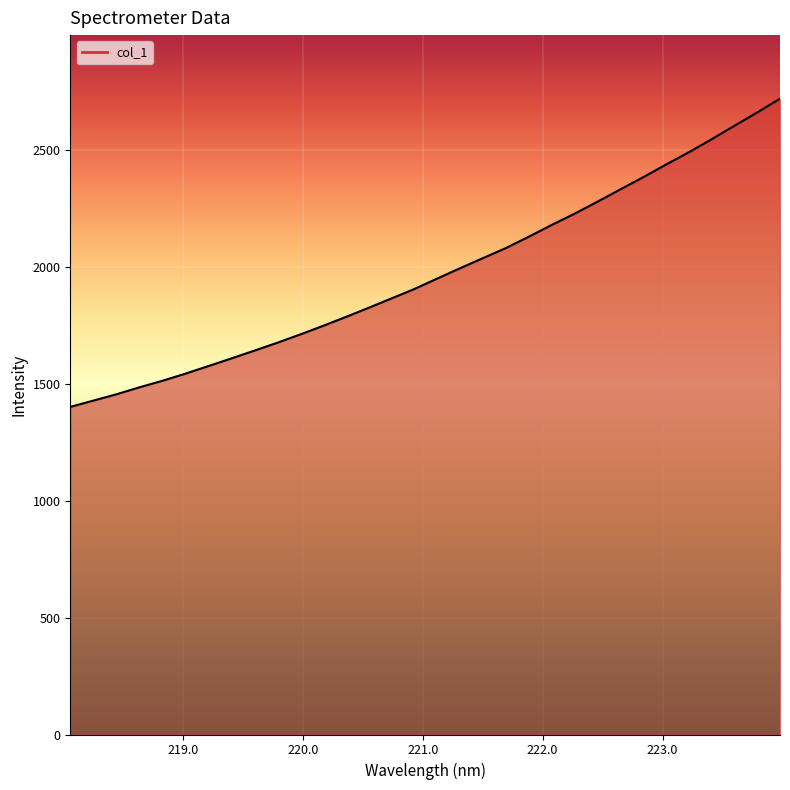

What is the greatest value displayed?

2720.6